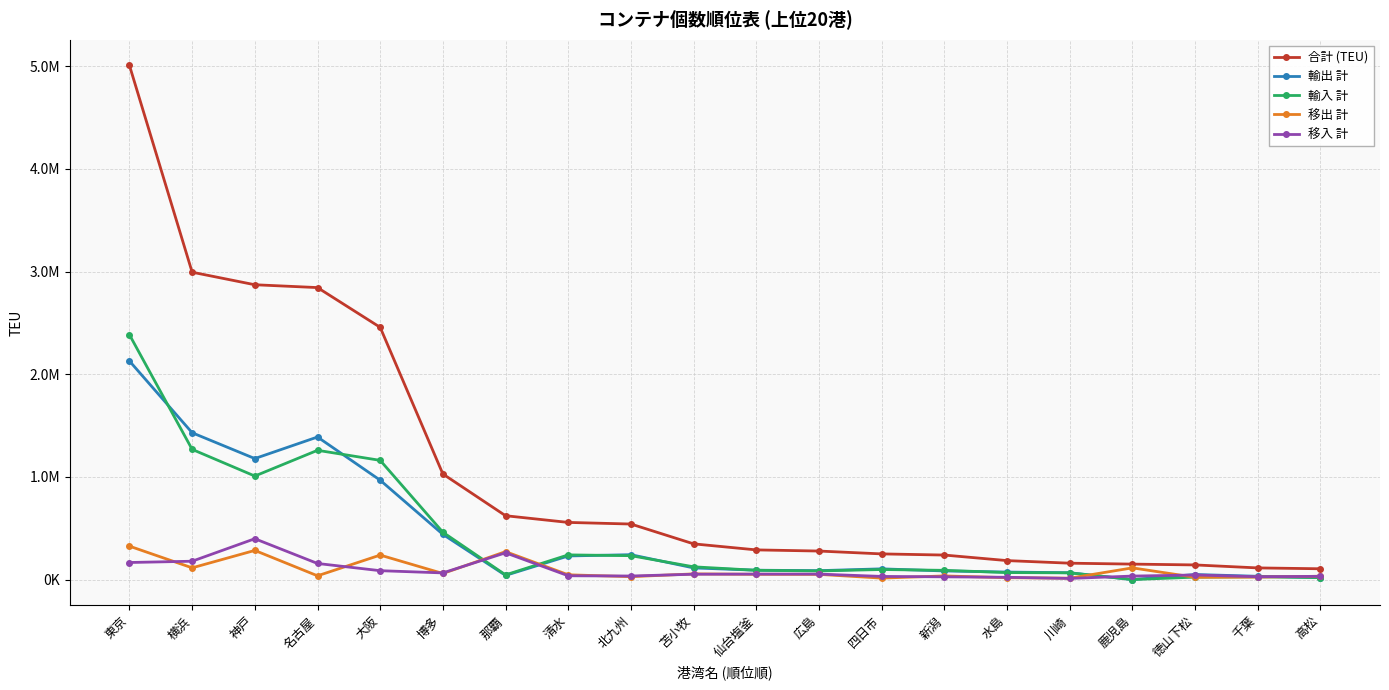

True or false: 輸入 計 has a value of 1161639.2 at 大阪.

True